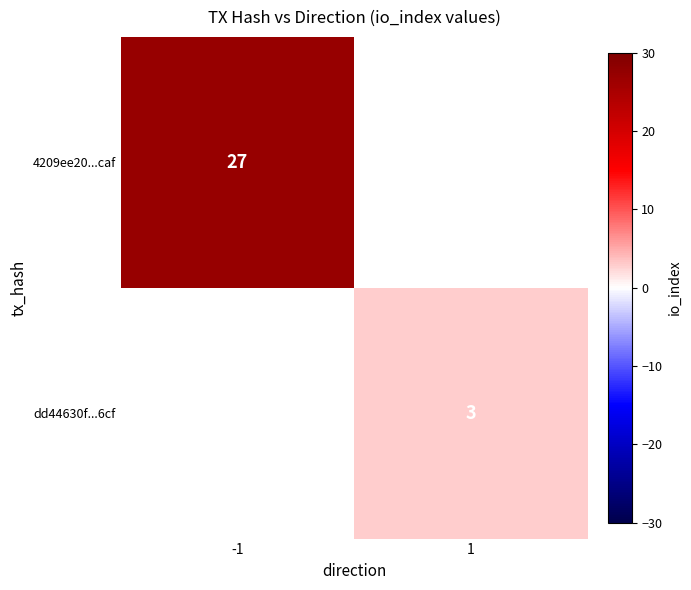

Is it true that 4209ee20...caf equals 7 at -1?

False